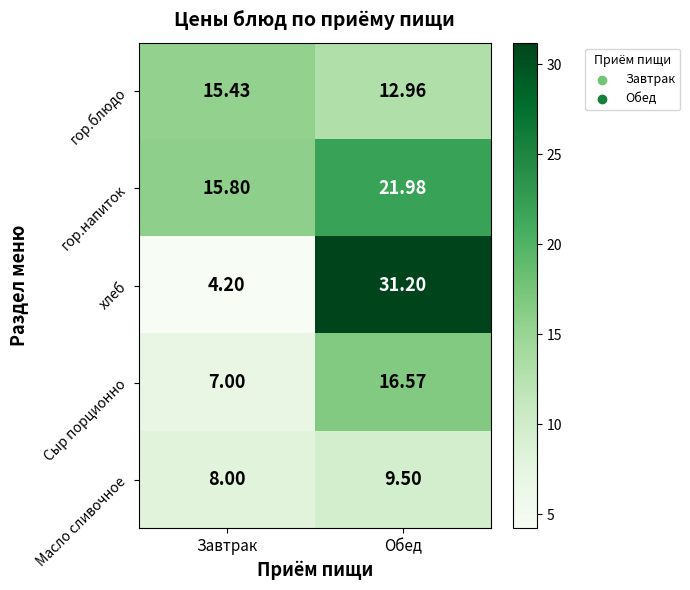

Which series has the widest spread of values?

хлеб